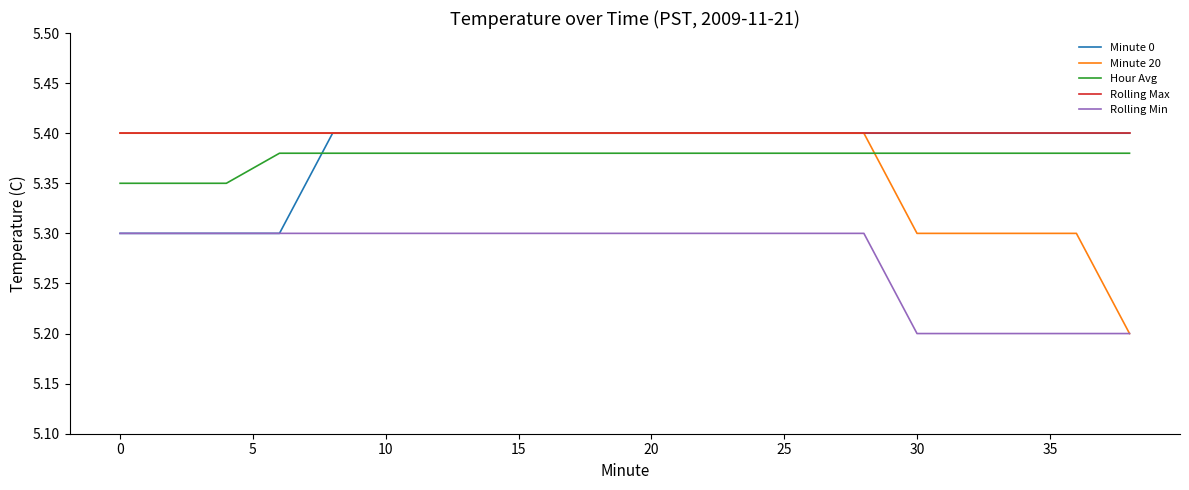

How many Minute 20 values are between 5 and 6?

20